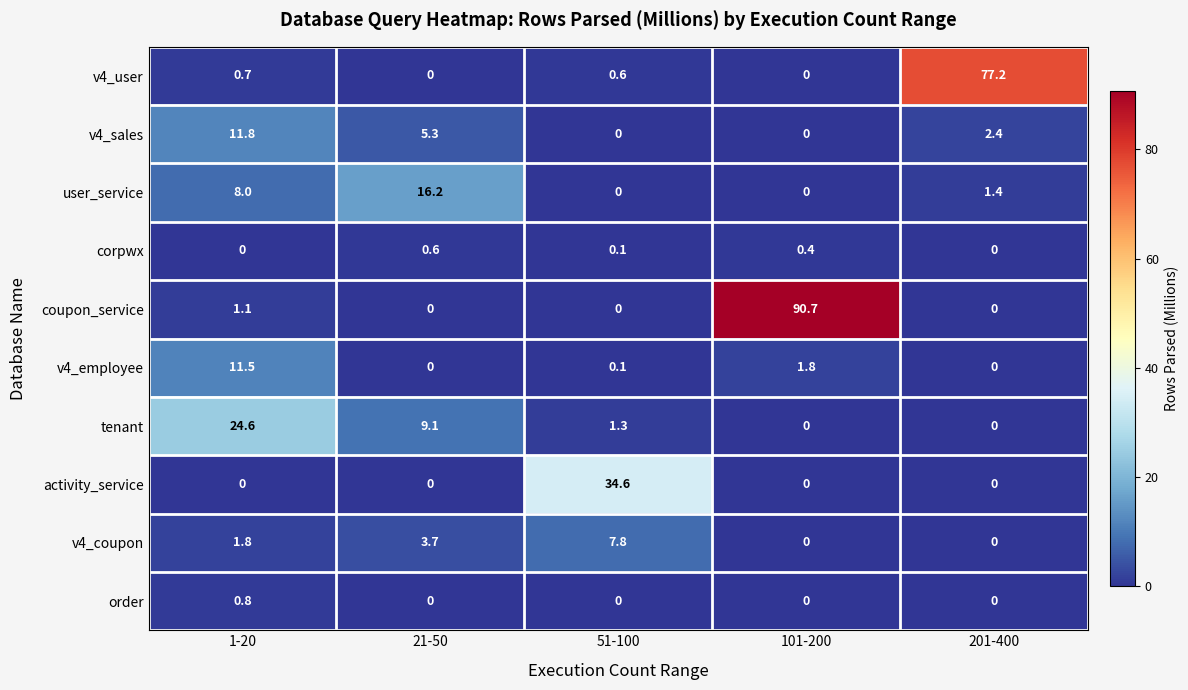

List the series in order of their peak value, lowest first.

corpwx, order, v4_coupon, v4_employee, v4_sales, user_service, tenant, activity_service, v4_user, coupon_service